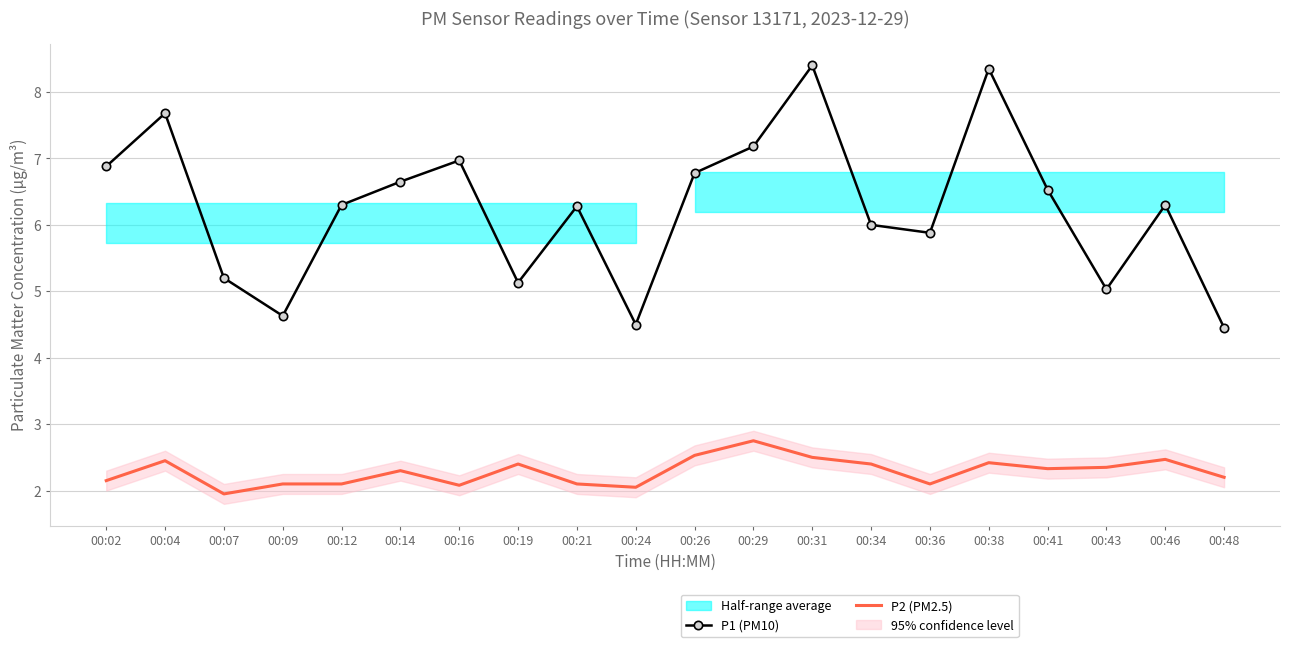

True or false: P2 (PM2.5) has more than 1 points higher than both neighbors.

True